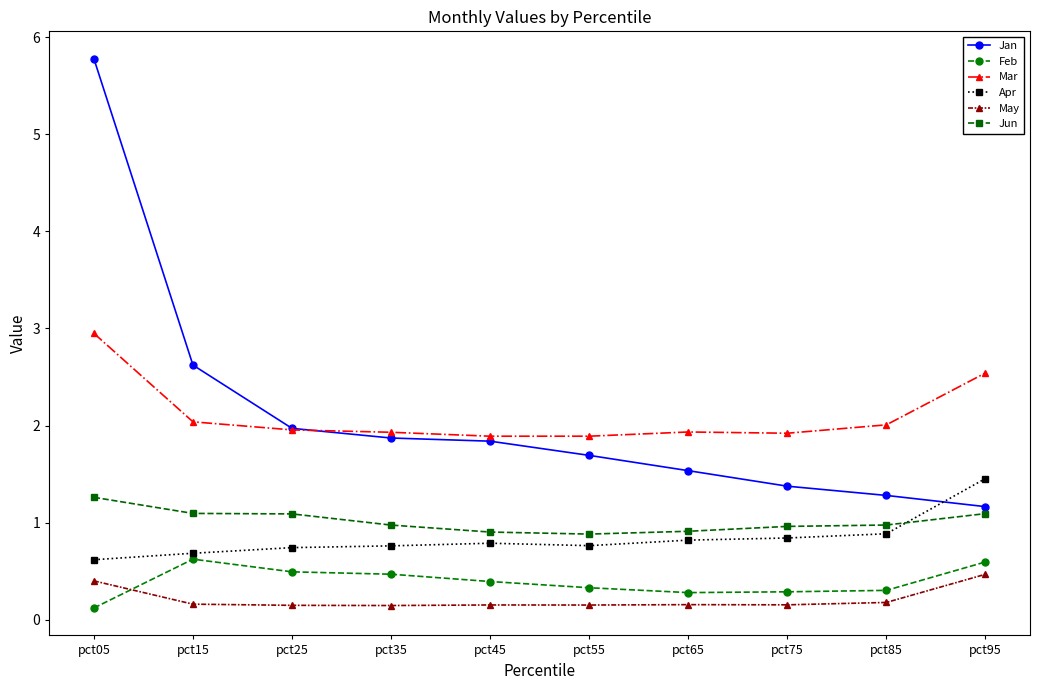

What are all the series names shown in the legend?

Jan, Feb, Mar, Apr, May, Jun